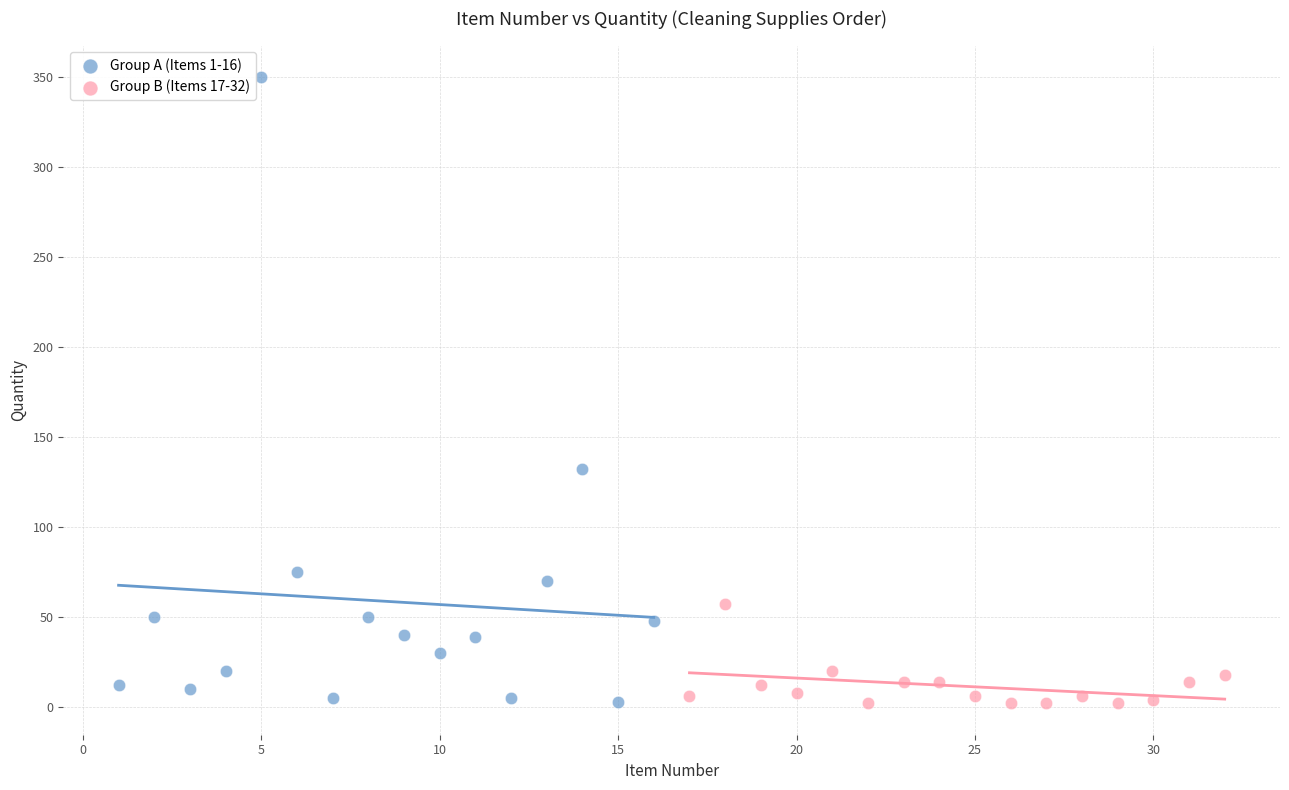

Which series has the widest spread of Y values?

Group A (Items 1-16)